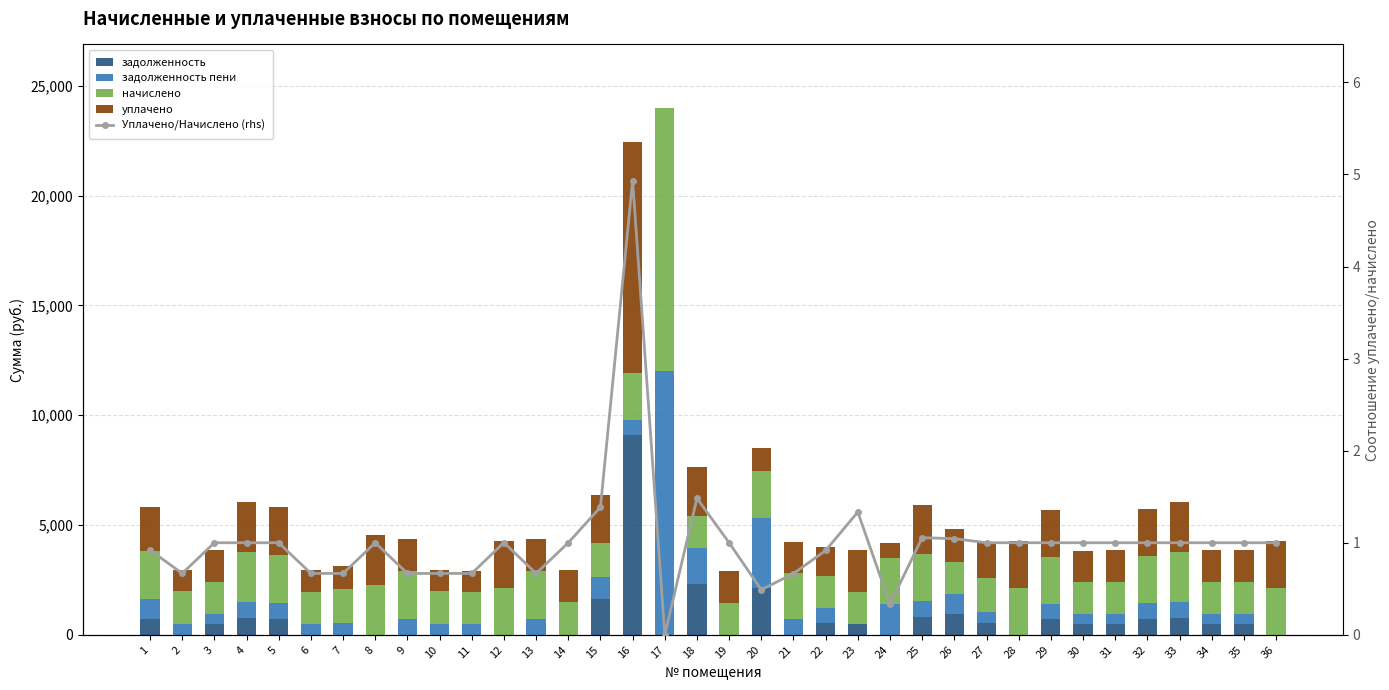

Rank the categories by задолженность пени value from lowest to highest.

8, 12, 14, 19, 23, 28, 36, 30, 3, 11, 31, 34, 35, 6, 2, 10, 7, 27, 22, 21, 16, 25, 29, 32, 9, 13, 5, 4, 33, 1, 26, 15, 24, 18, 20, 17